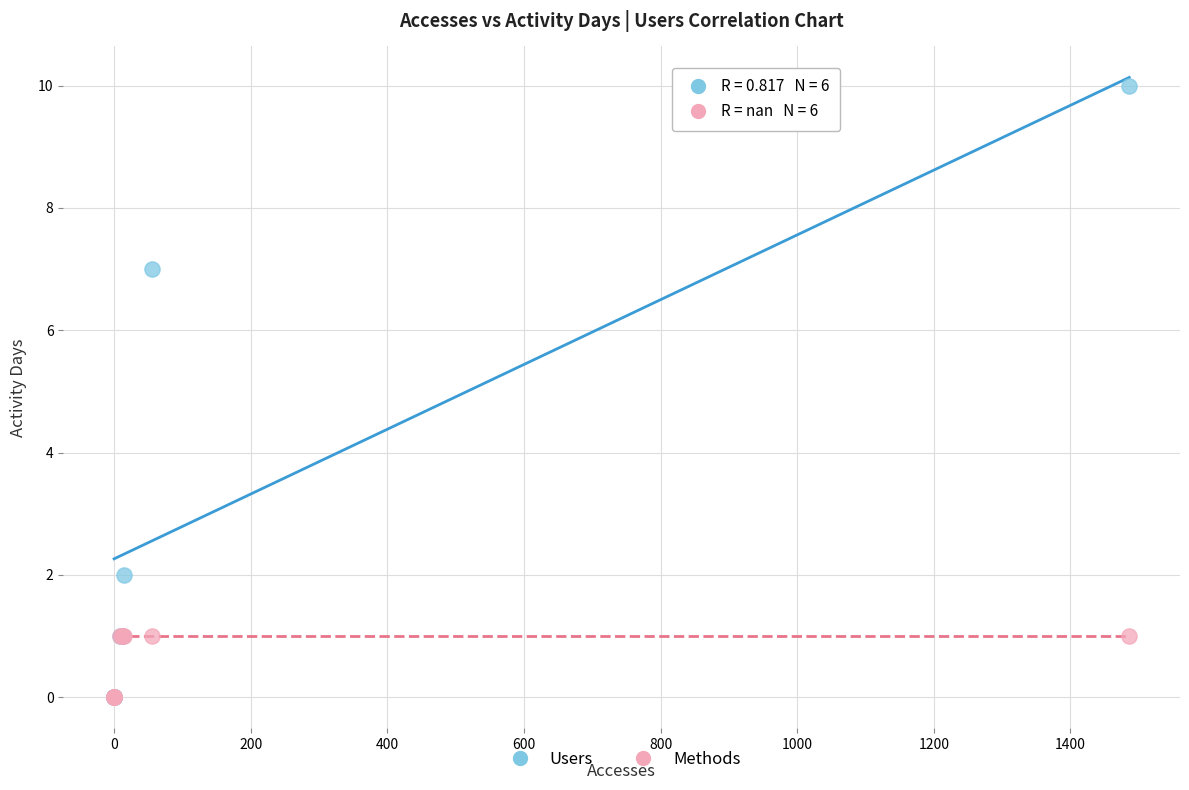

Which series contains the highest Y value?

Users